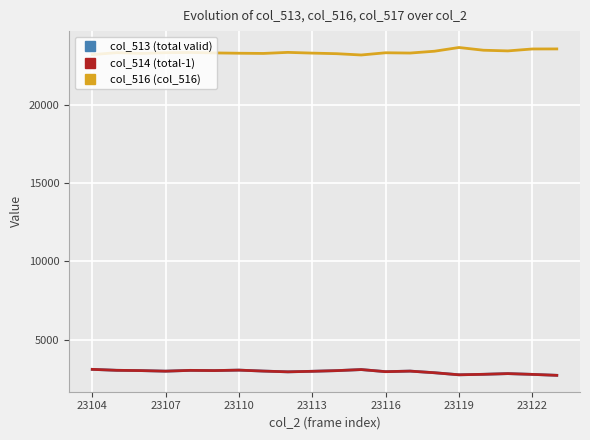

Count the number of data series in this chart.

3